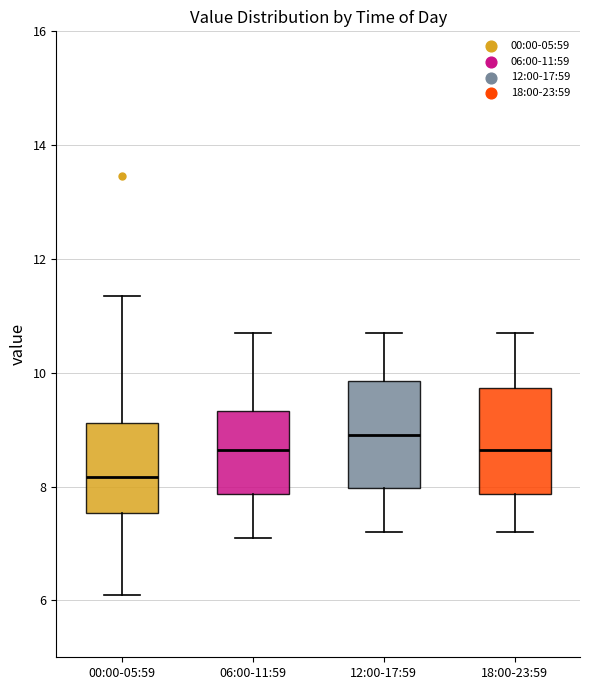

Which box has the lowest median line?

00:00-05:59